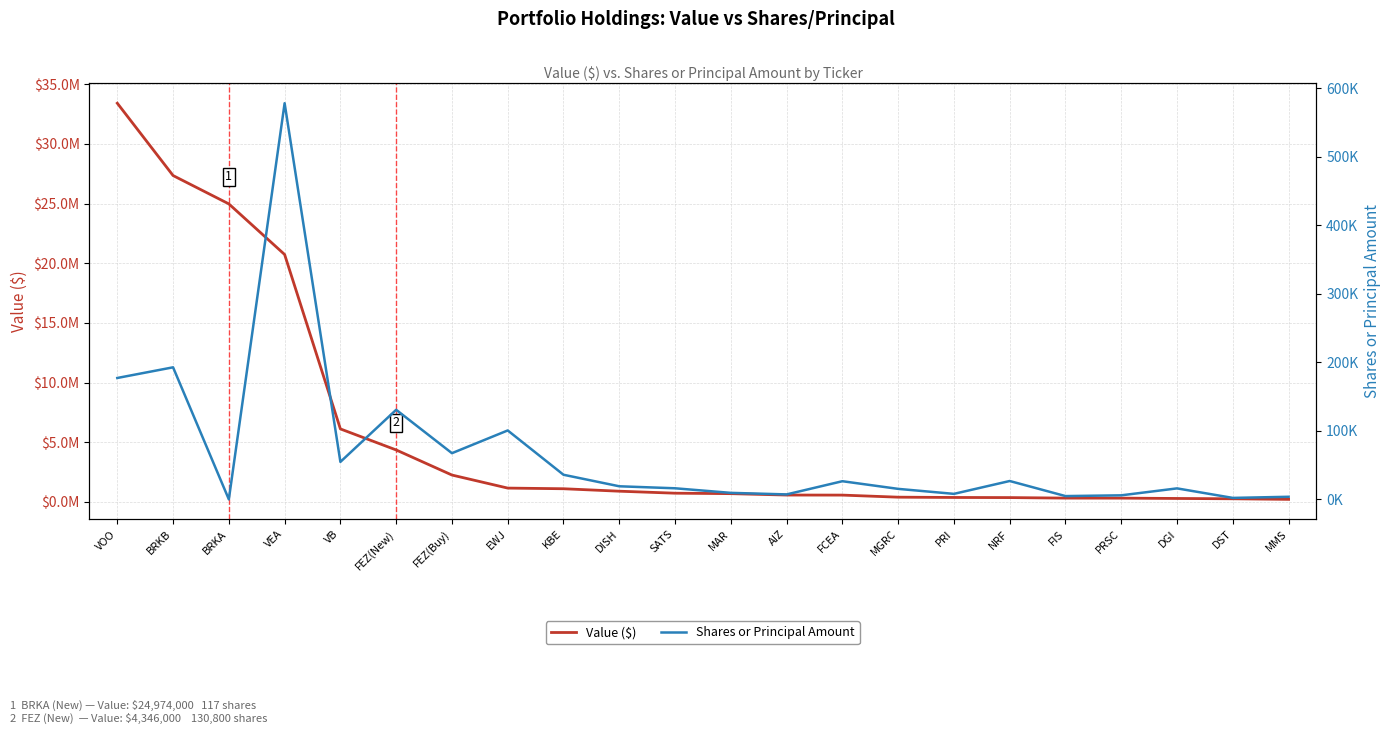

Reading right to left, transcribe all the data shown in this chart.

Value ($): 204000	253000	279000	307000	310000	353000	363000	387000	561000	566000	683000	721000	888000	1094000	1149000	2243000	4346000	6110000	20731000	24974000	27351000	33415000
Shares or Principal Amount: 3884	2240	16140	6005	4900	26900	8145	15425	26590	7335	9600	16280	19200	36012	100668	67498	130800	54786	578123	117	192775	177211